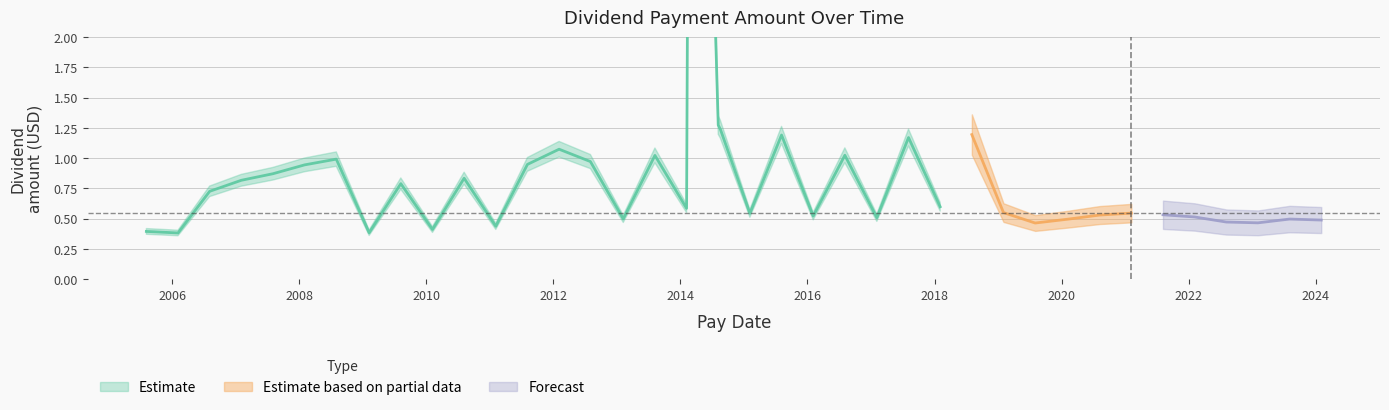

Where is the data nearest to the value 4?

2014-08-06